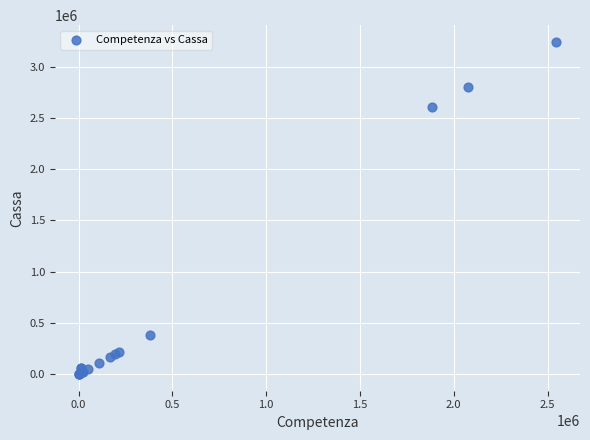

What Y value in the scatter plot is closest to 1621035?

2603627.1